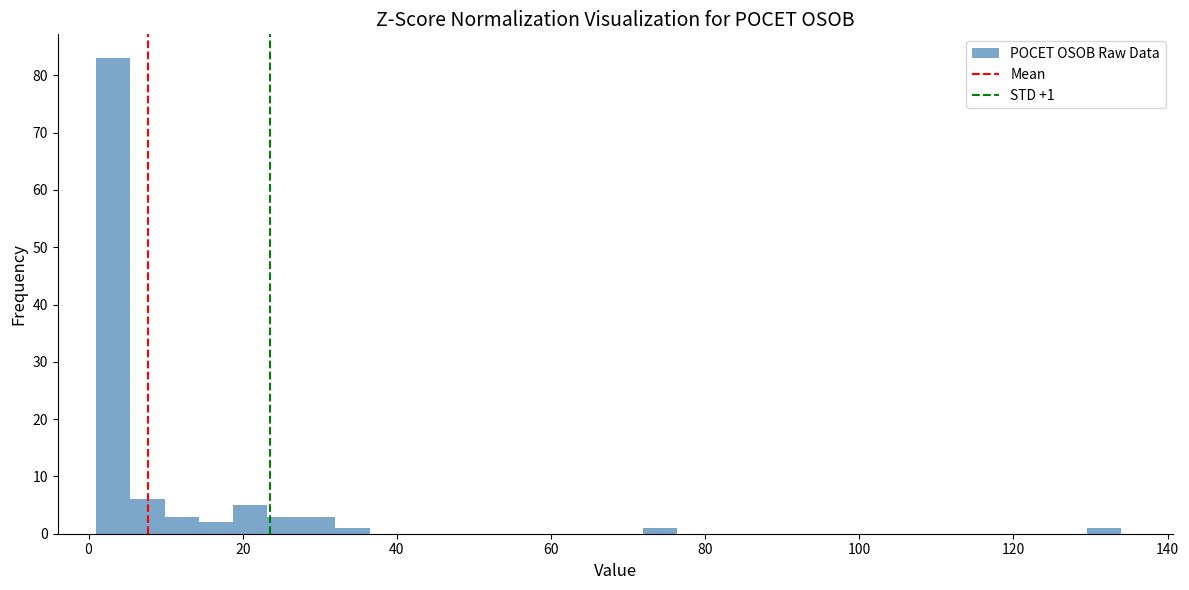

Read against the x-axis, roughly where is the centre of the tallest bar?

4